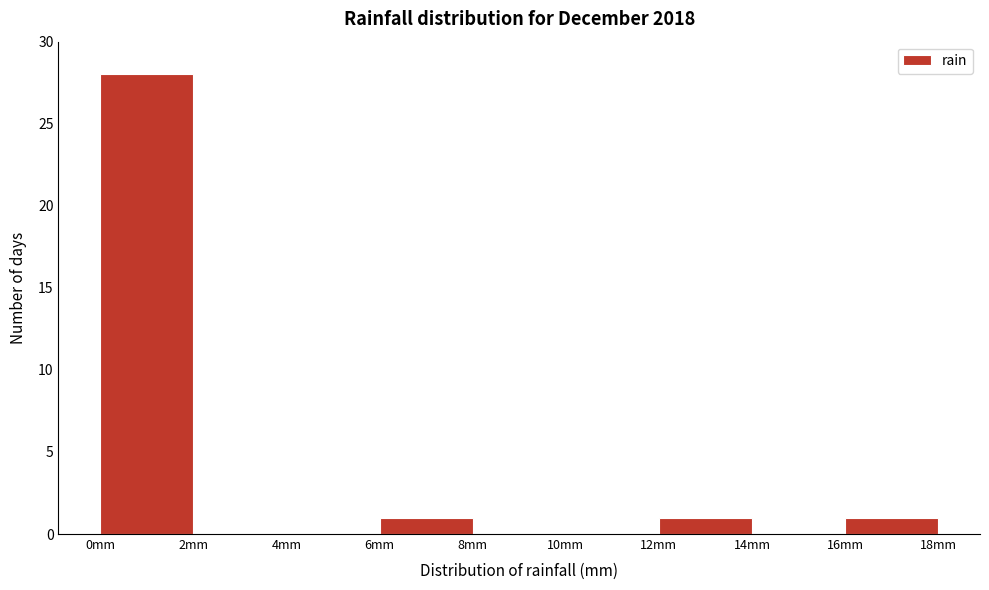

How tall is the bar that spans 0 to 2 on the x-axis? The values are not printed on the chart, so give them approximately, as read against the axis.

28